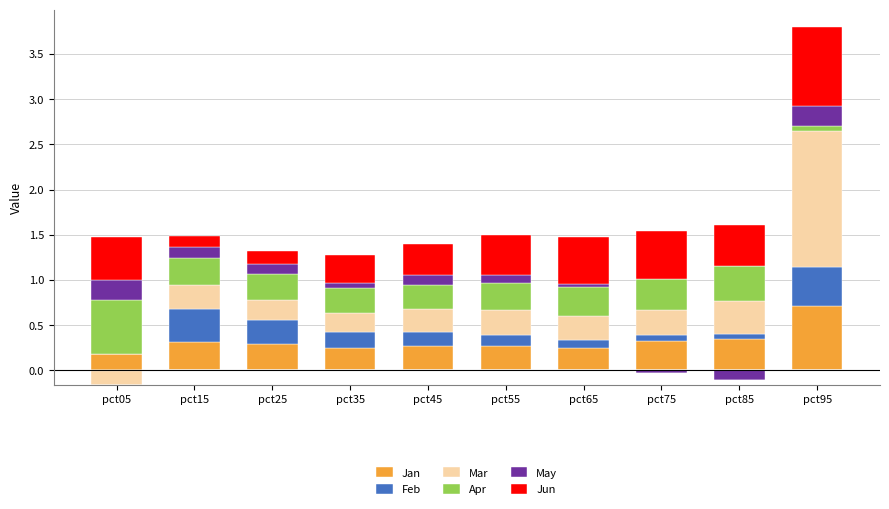

Is it true that Jun equals 0.9 at pct75?

False